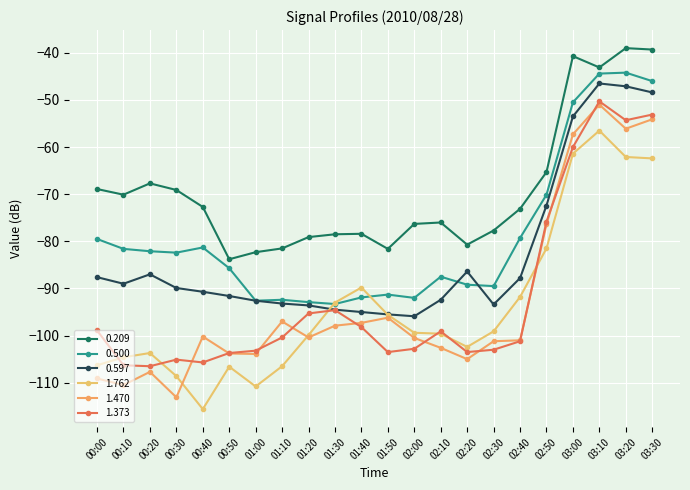

What is the sum of the 0.209 values at 00:40 and 01:00?

-155.0